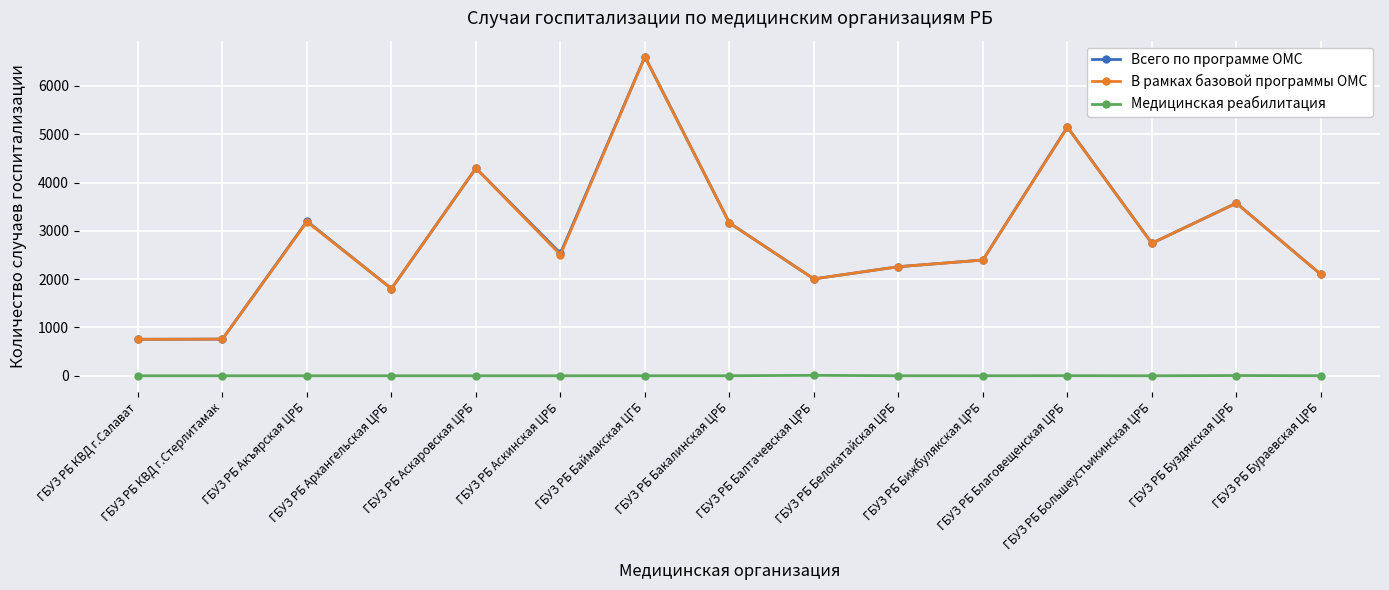

True or false: В рамках базовой программы ОМС has more than 0 interior local peaks.

True